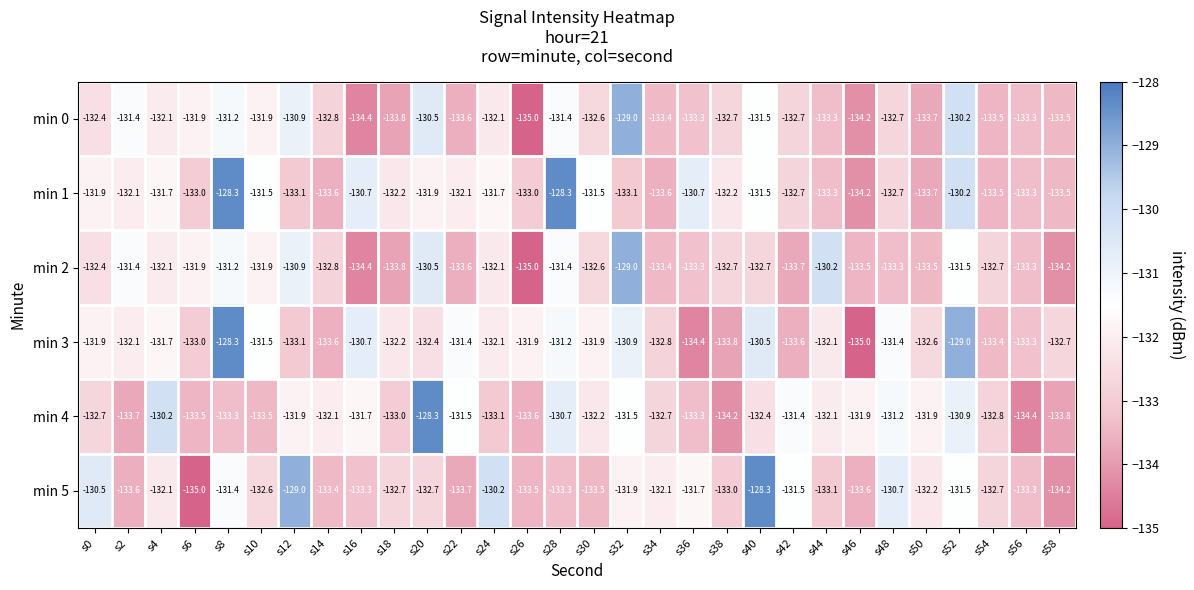

Which category has the lowest value in the min 3 series?

s46